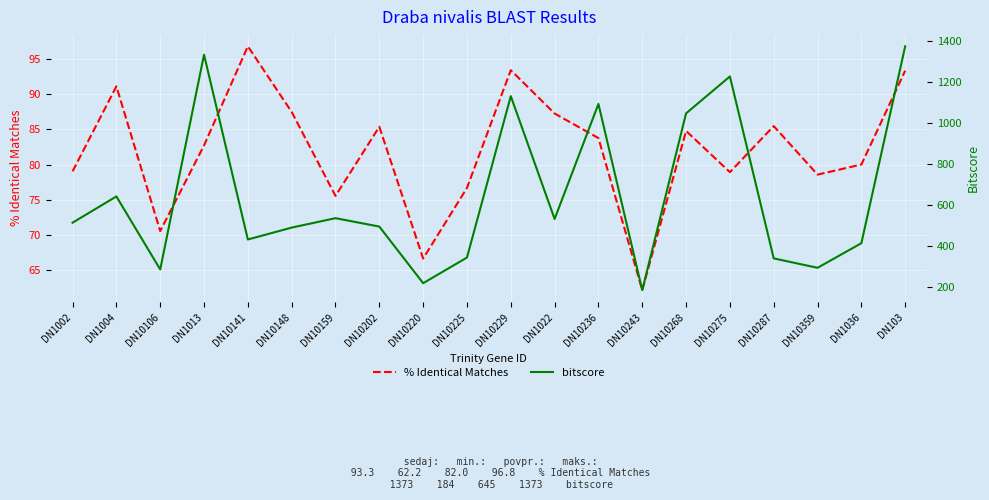

What position from the right is DN10220?

12